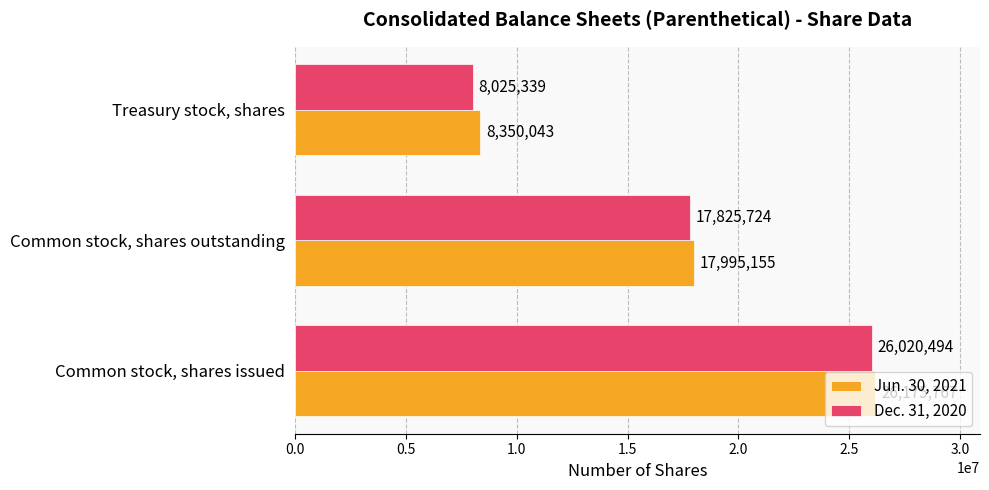

What is the difference between the highest and lowest values at Treasury stock, shares?

324704